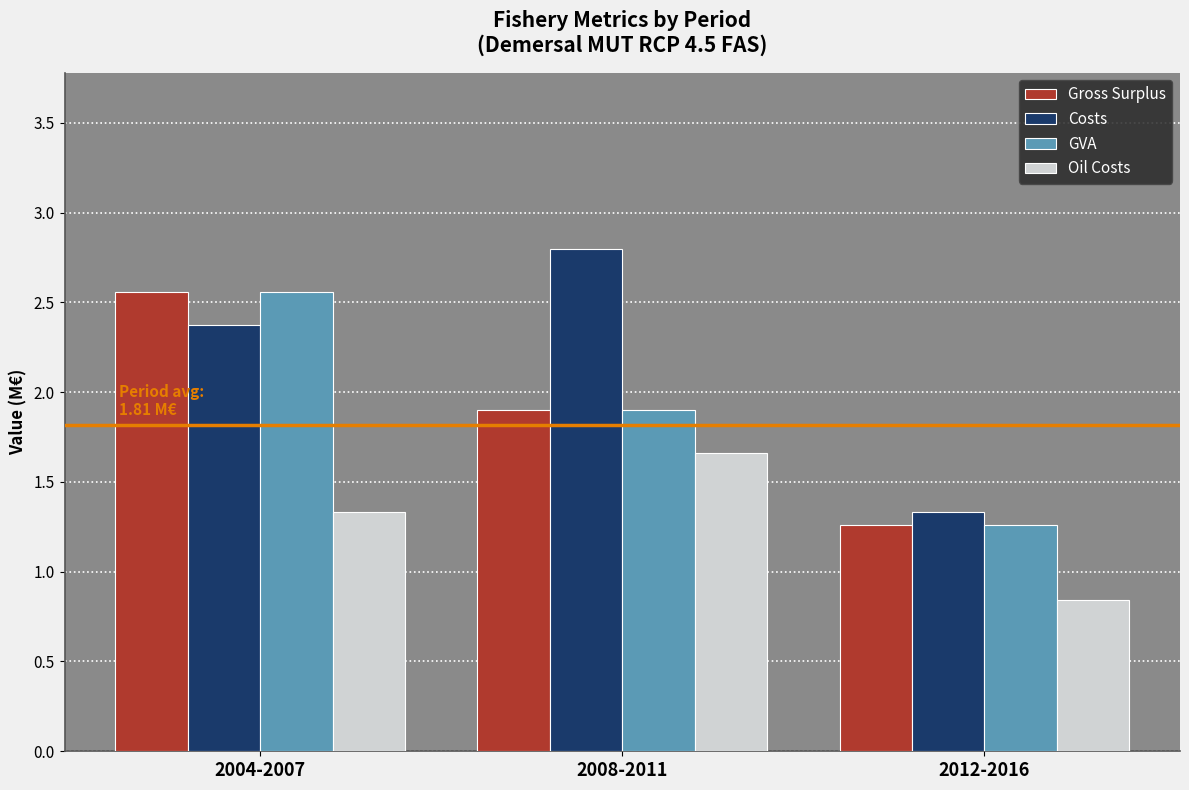

What position from the left is 2012-2016?

3